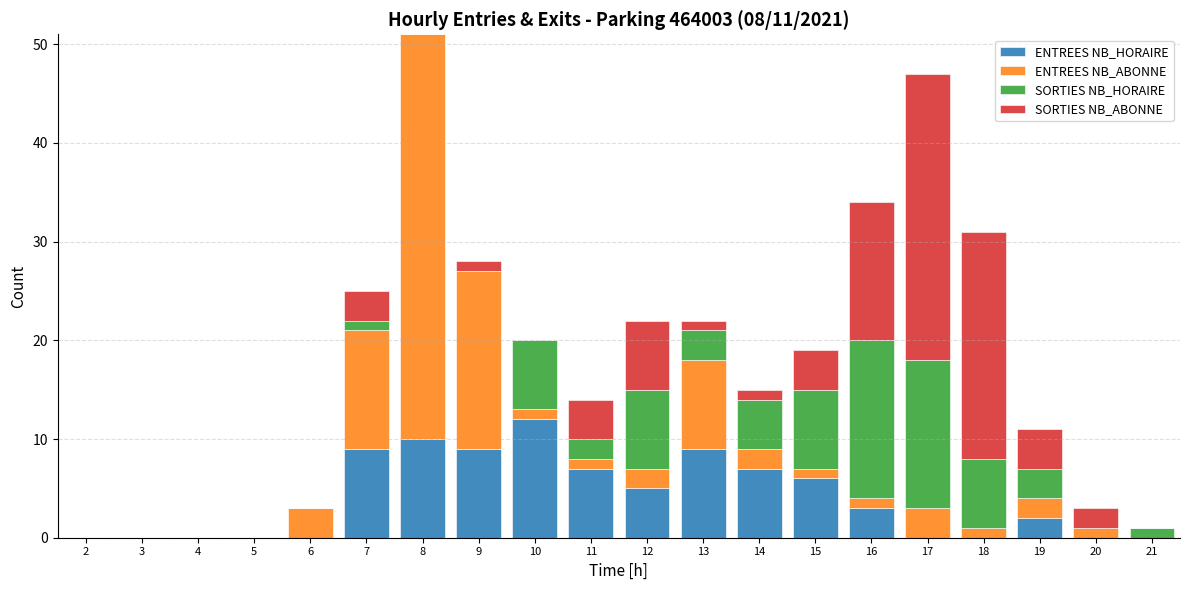

Are the bars horizontal?

No